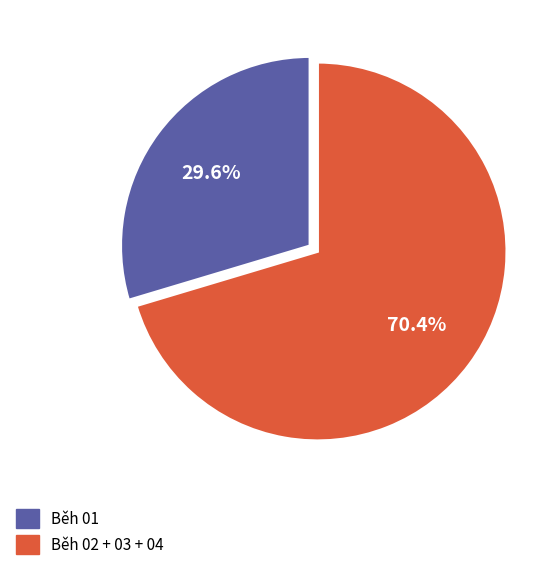

How many segments does this pie chart have?

2